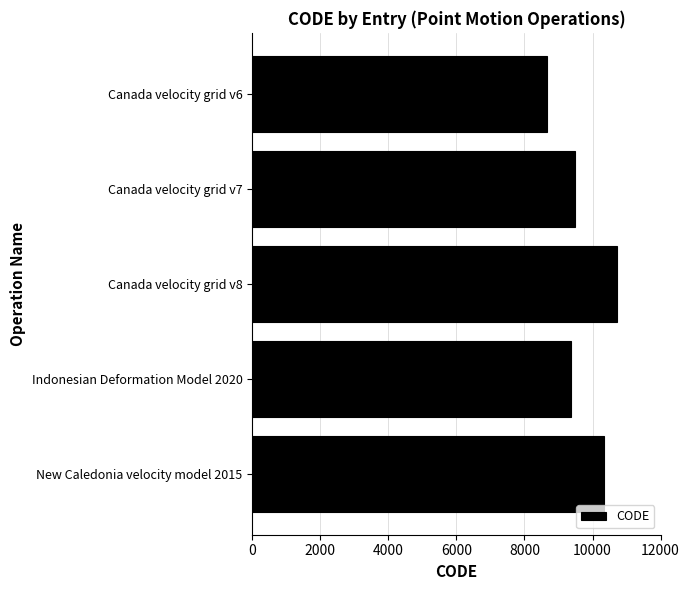

How many bars are there in total?

5